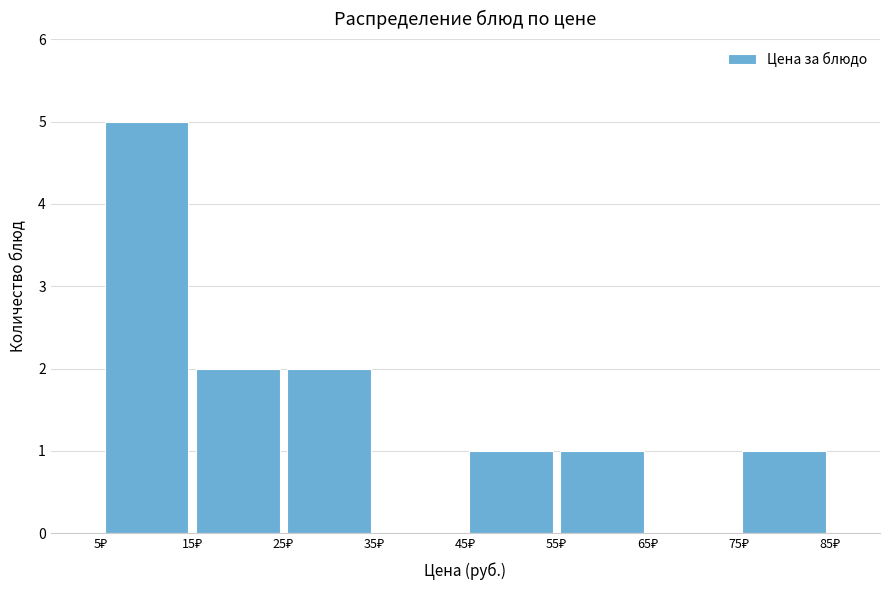

What is the height of the bar covering 25 to 35 on the x-axis? The values are not printed on the chart, so give them approximately, as read against the axis.

2